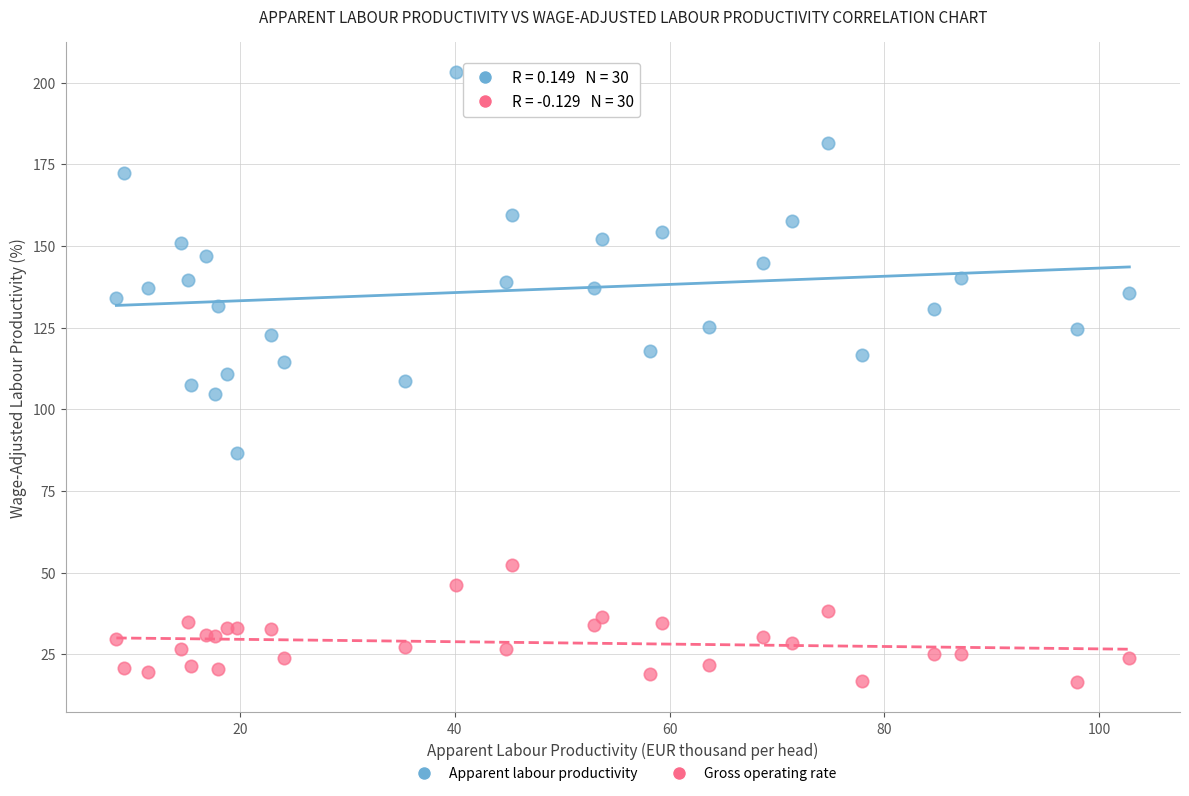

Which series contains the lowest Y value?

Gross operating rate